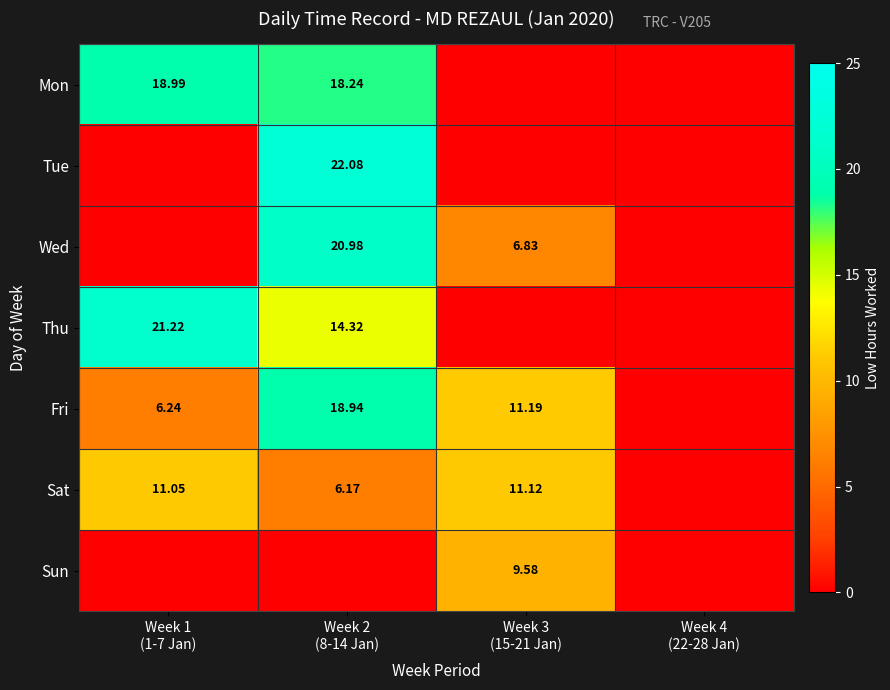

Where is Sun nearest to the value 4?

Week 1 (1-7 Jan)